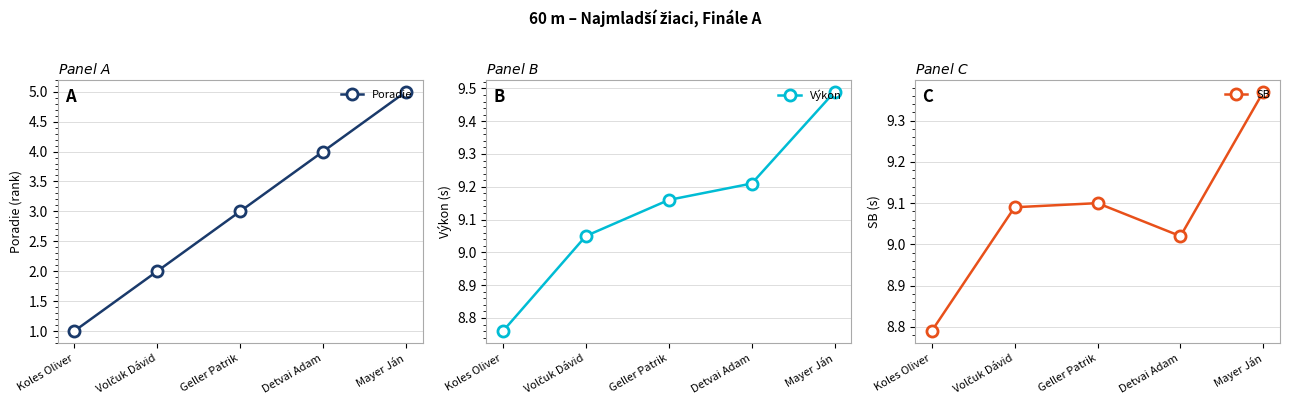

At which category is the sum across all series the highest?

Mayer Ján